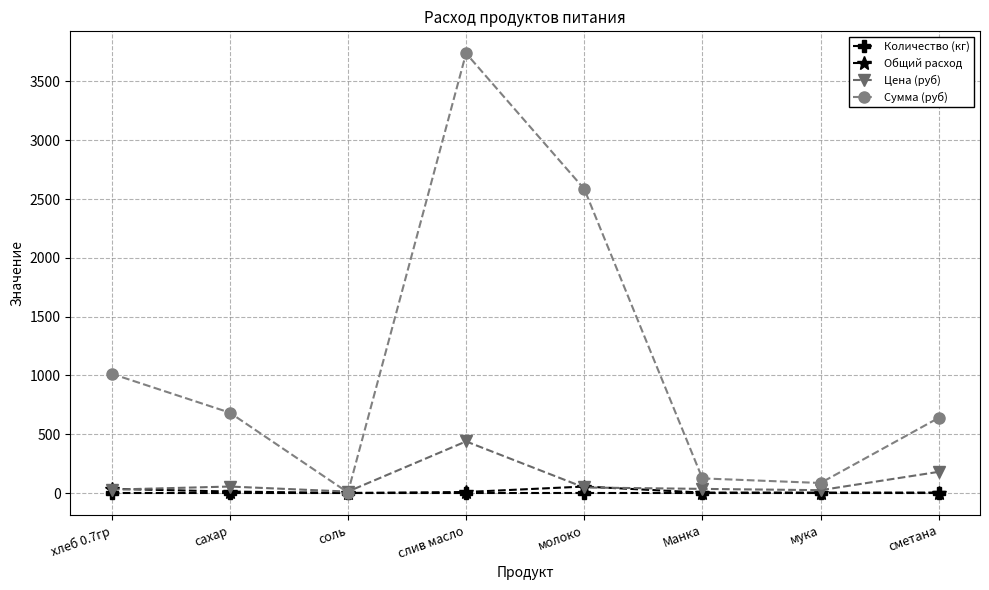

True or false: Количество (кг) has more than 0 points higher than both neighbors.

True